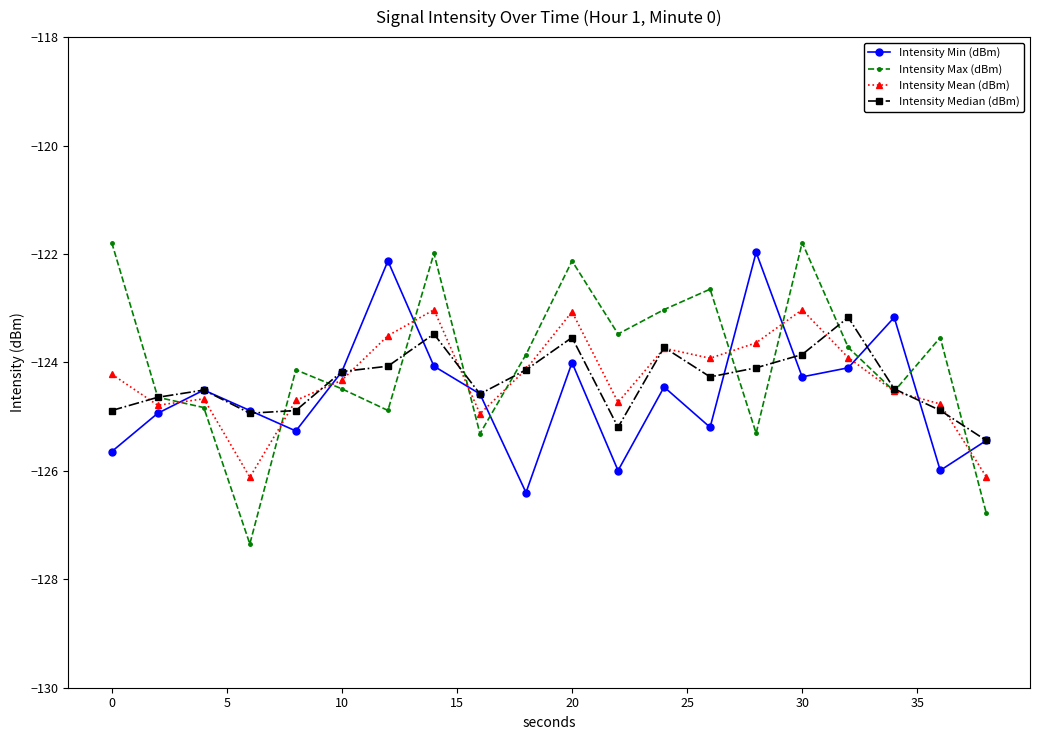

In Intensity Min (dBm), how many points are higher than both neighbors (excluding endpoints)?

6